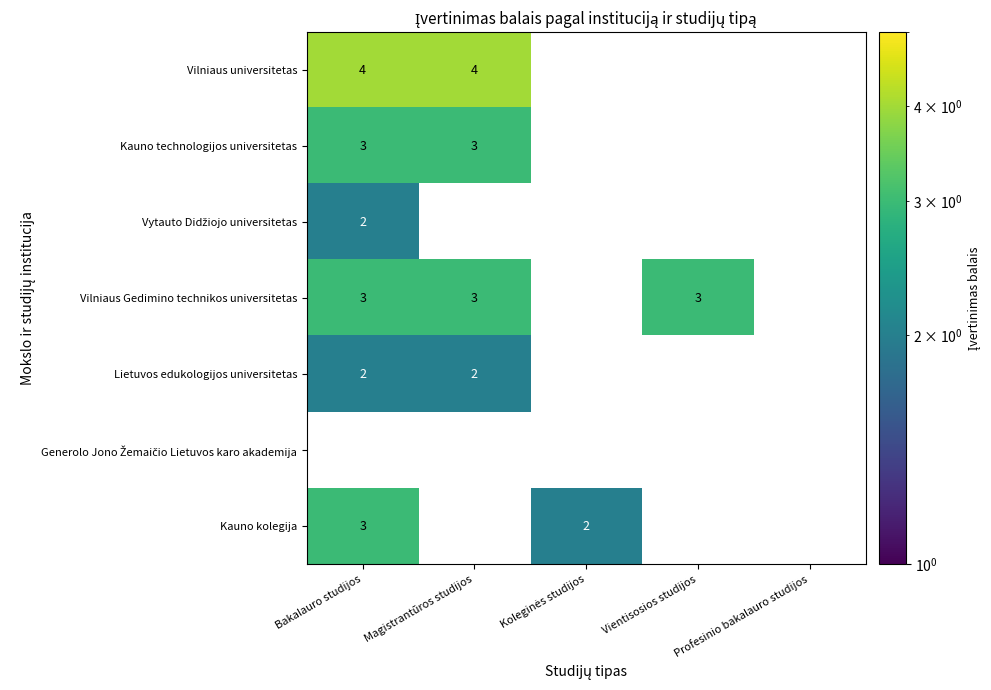

Is it true that Vilniaus Gedimino technikos universitetas equals 1.6 at Vientisosios studijos?

False